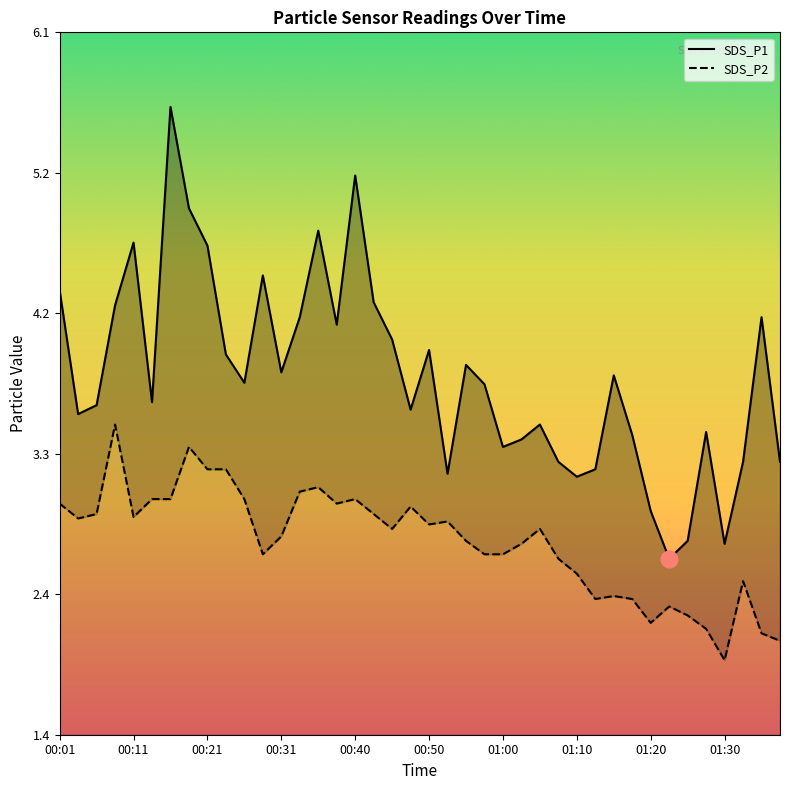

How many values in the SDS_P1 series exceed 3?

36